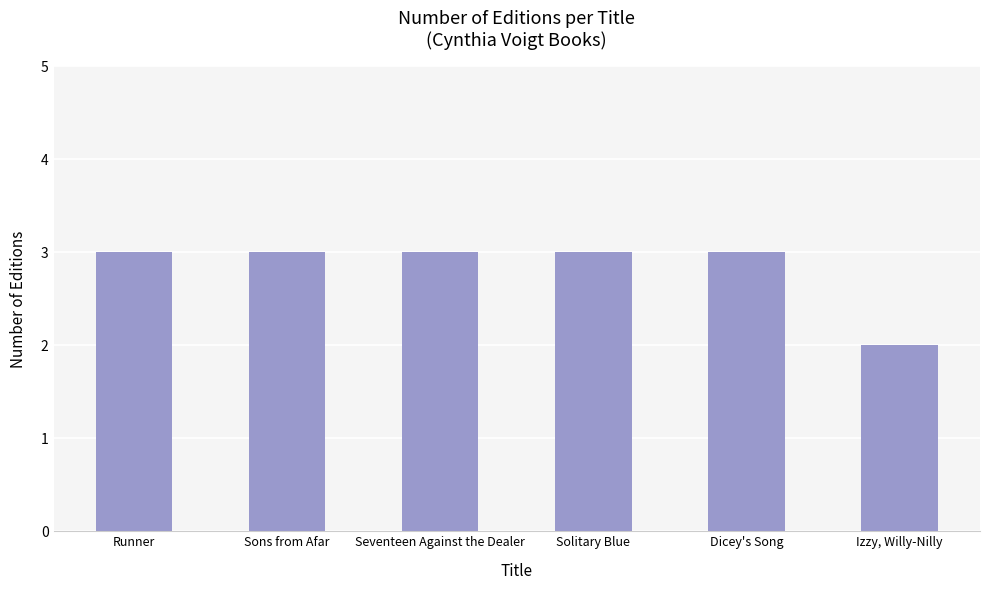

What is the difference between the second highest and minimum values?

1